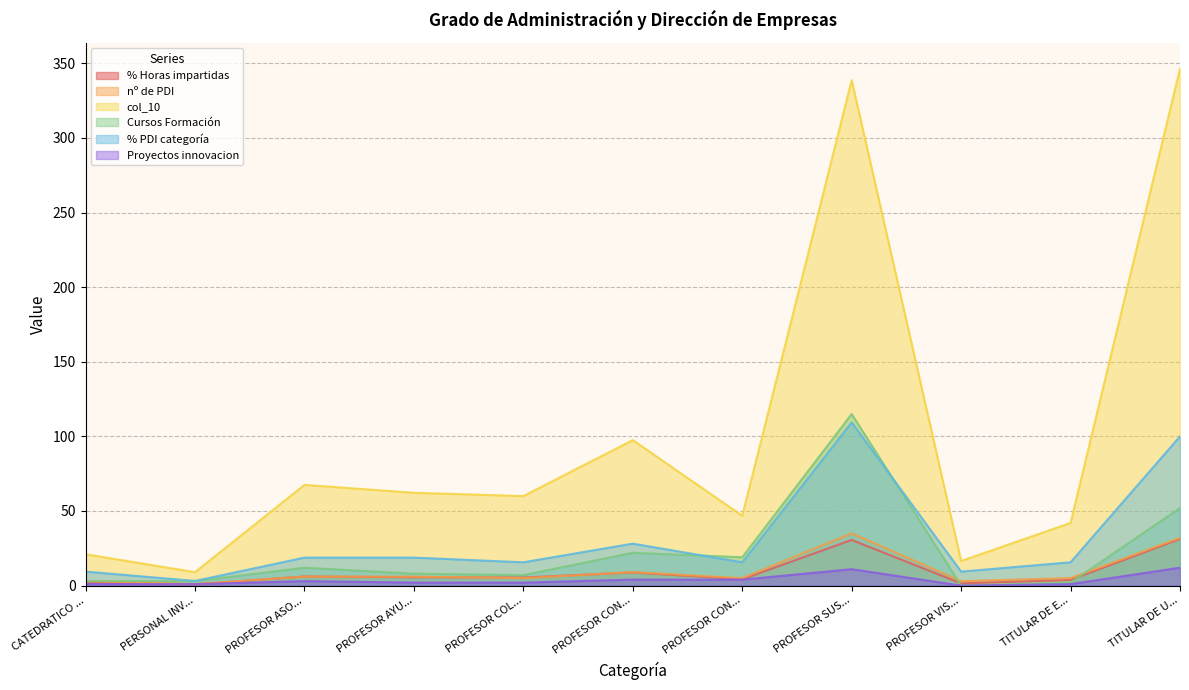

What is the difference between the maximum and minimum values in the nº de PDI series?

34.0